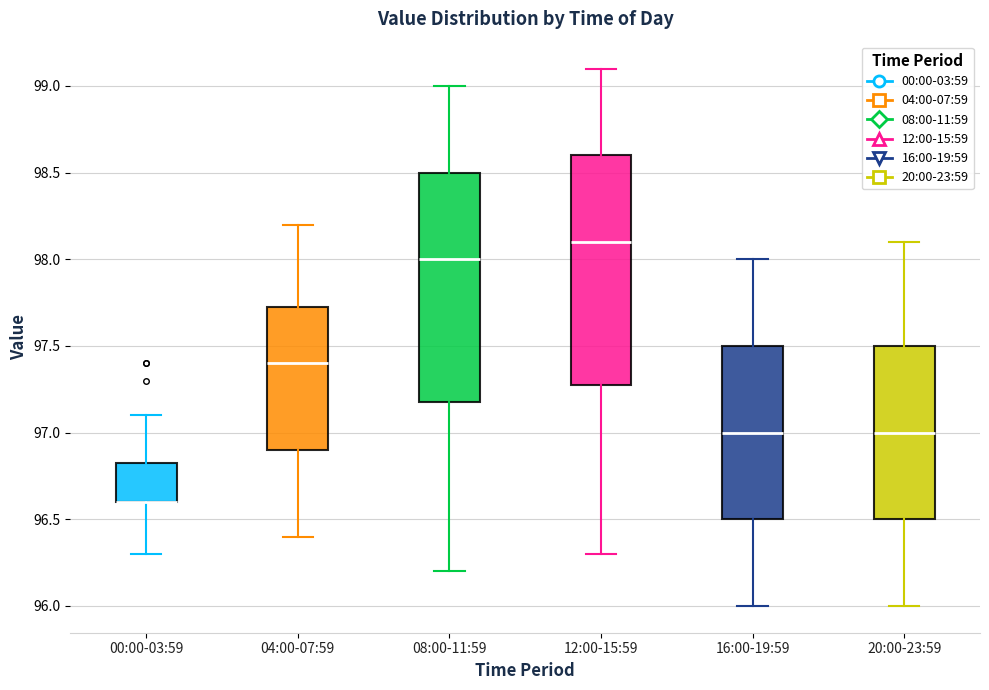

Reading left to right, transcribe this box plot: for each box, give where its median line is, the range the box spans, and where its two whiskers end, as read against the y-axis. The values are not printed on the chart, so give them approximately, as read against the axis.

00:00-03:59: median 96.60 (drawn on the box's lower edge), box 96.60 to 96.85, whiskers 96.30 to 97.10
04:00-07:59: median 97.40, box 96.90 to 97.75, whiskers 96.40 to 98.20
08:00-11:59: median 98.00, box 97.20 to 98.50, whiskers 96.20 to 99.00
12:00-15:59: median 98.10, box 97.30 to 98.60, whiskers 96.30 to 99.10
16:00-19:59: median 97.00, box 96.50 to 97.50, whiskers 96.00 to 98.00
20:00-23:59: median 97.00, box 96.50 to 97.50, whiskers 96.00 to 98.10